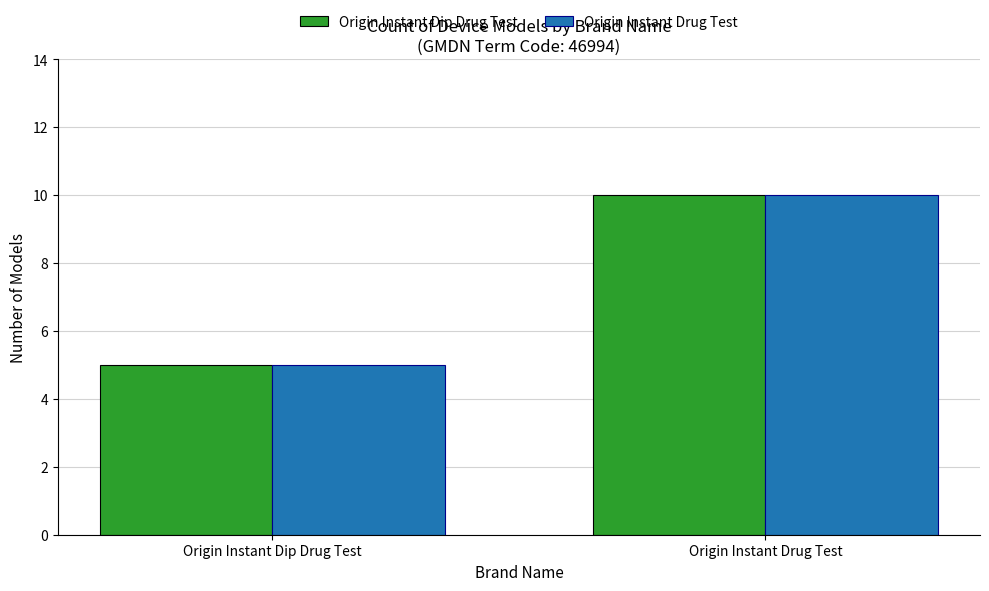

Rank the categories by Origin Instant Dip Drug Test value from lowest to highest.

Origin Instant Dip Drug Test, Origin Instant Drug Test